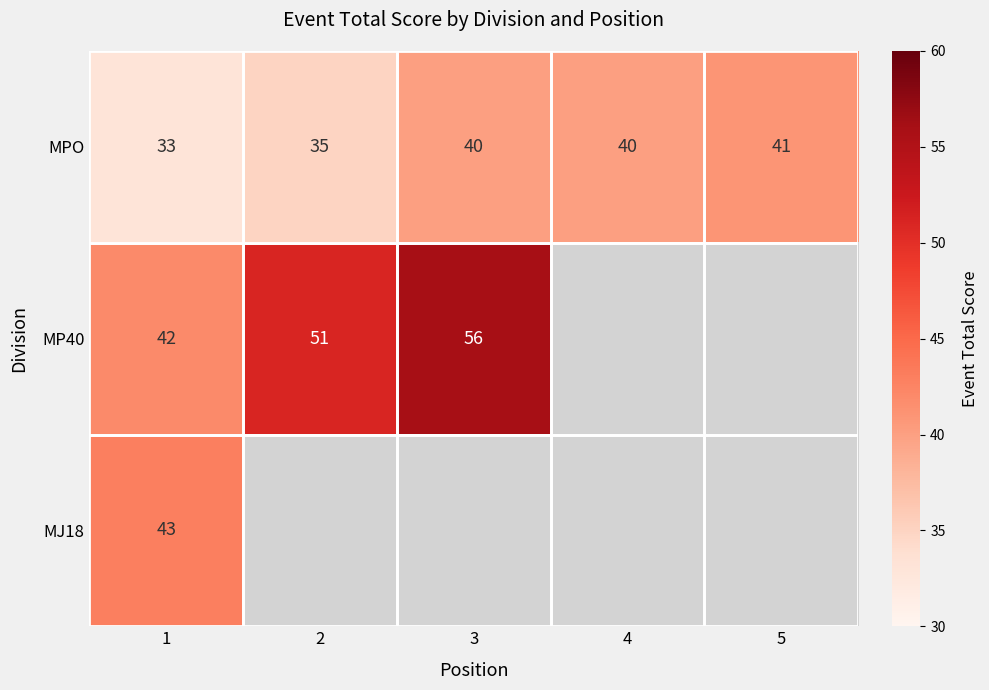

The value of MP40 at 2 is 13. True or false?

False